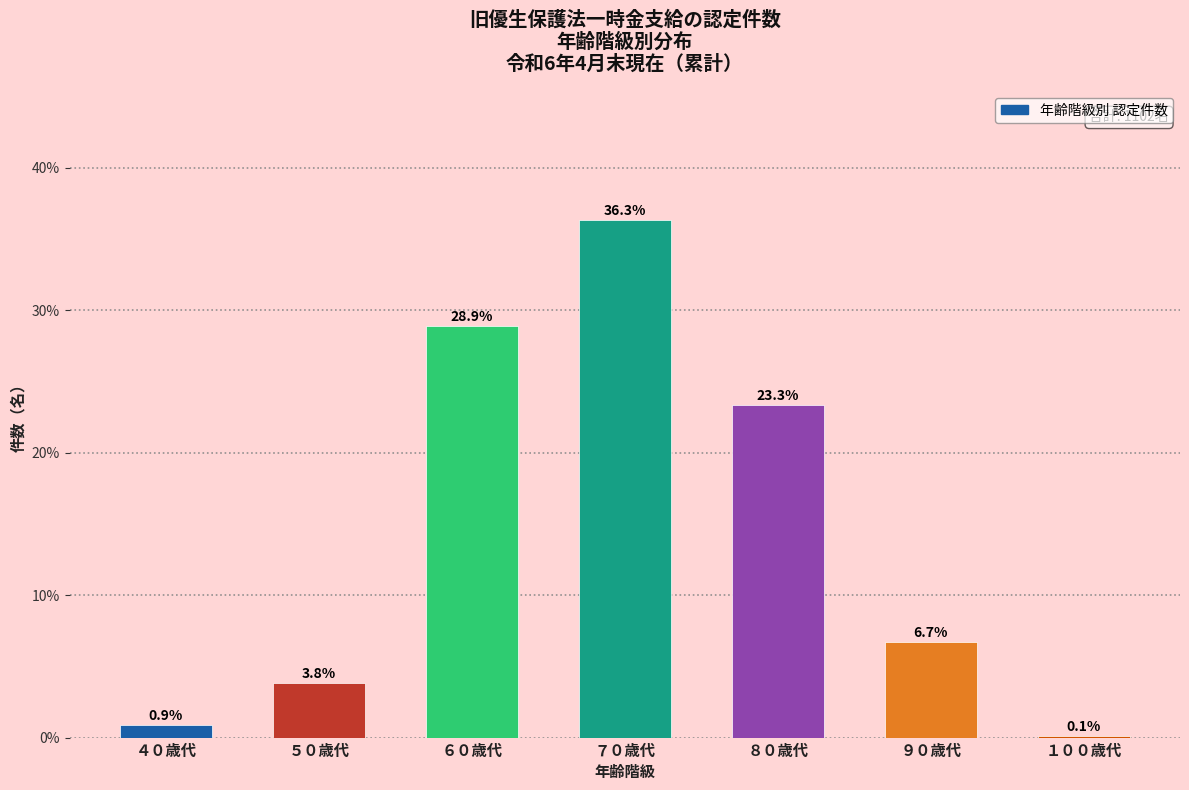

Reading left to right, list all the values displayed in this chart.

４０歳代=0.9	５０歳代=3.8	６０歳代=28.9	７０歳代=36.3	８０歳代=23.3	９０歳代=6.7	１００歳代=0.1